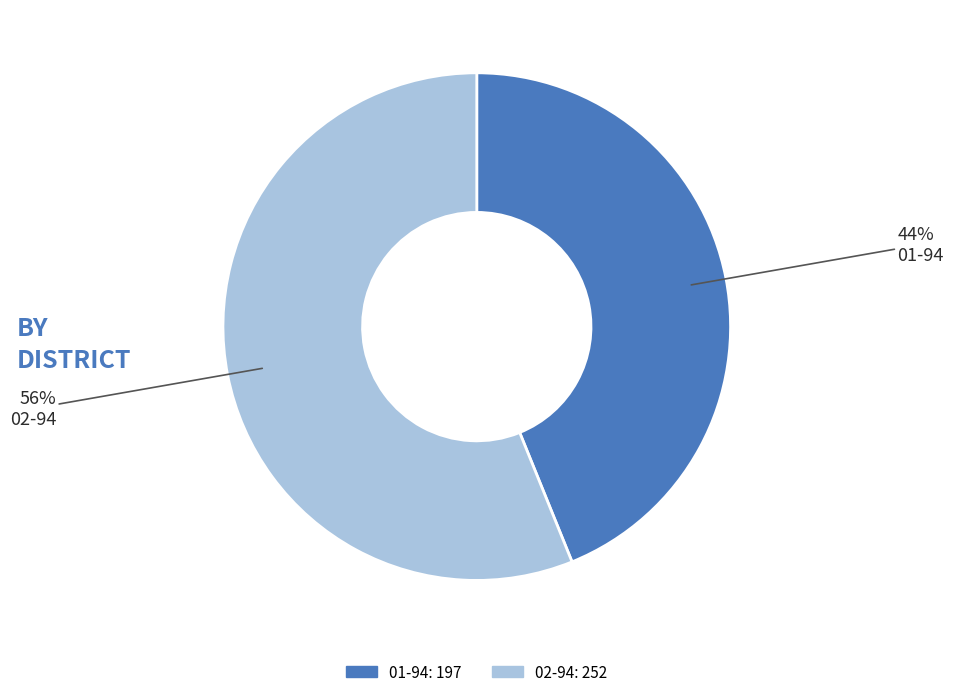

Rank the categories by value from highest to lowest.

02-94, 01-94